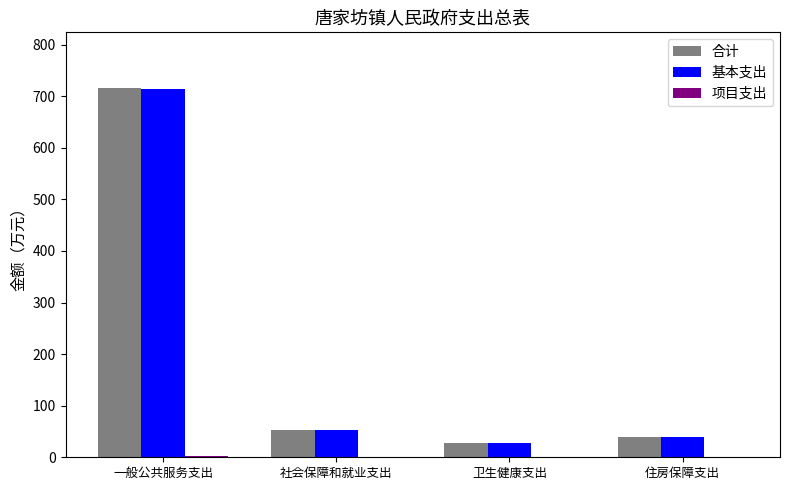

At which category is the sum across all series the highest?

一般公共服务支出